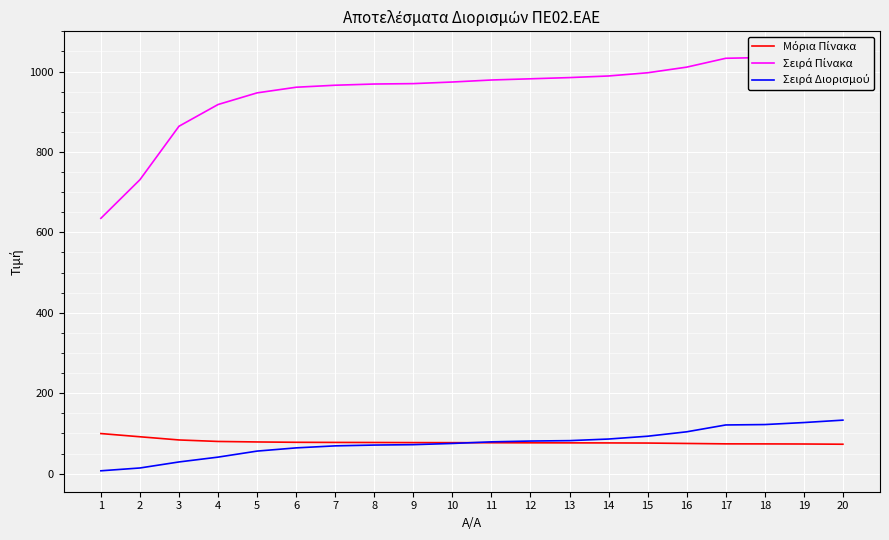

List the labels in order of Μόρια Πίνακα value, largest first.

1, 2, 3, 4, 5, 6, 7, 8, 9, 10, 11, 12, 13, 14, 15, 16, 17, 18, 19, 20